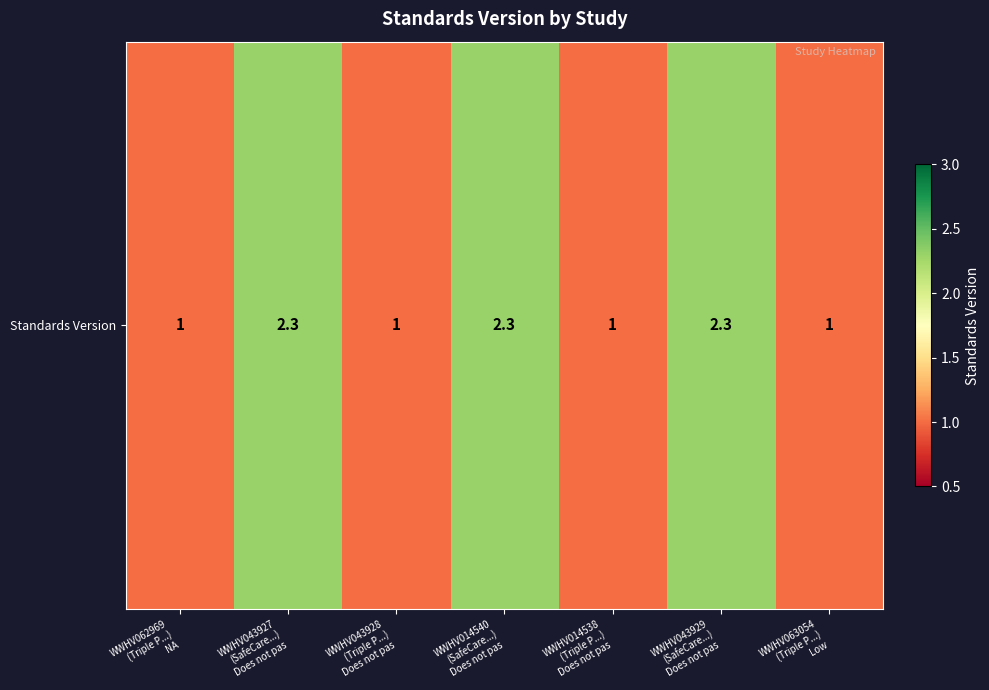

What is the average value?

1.6